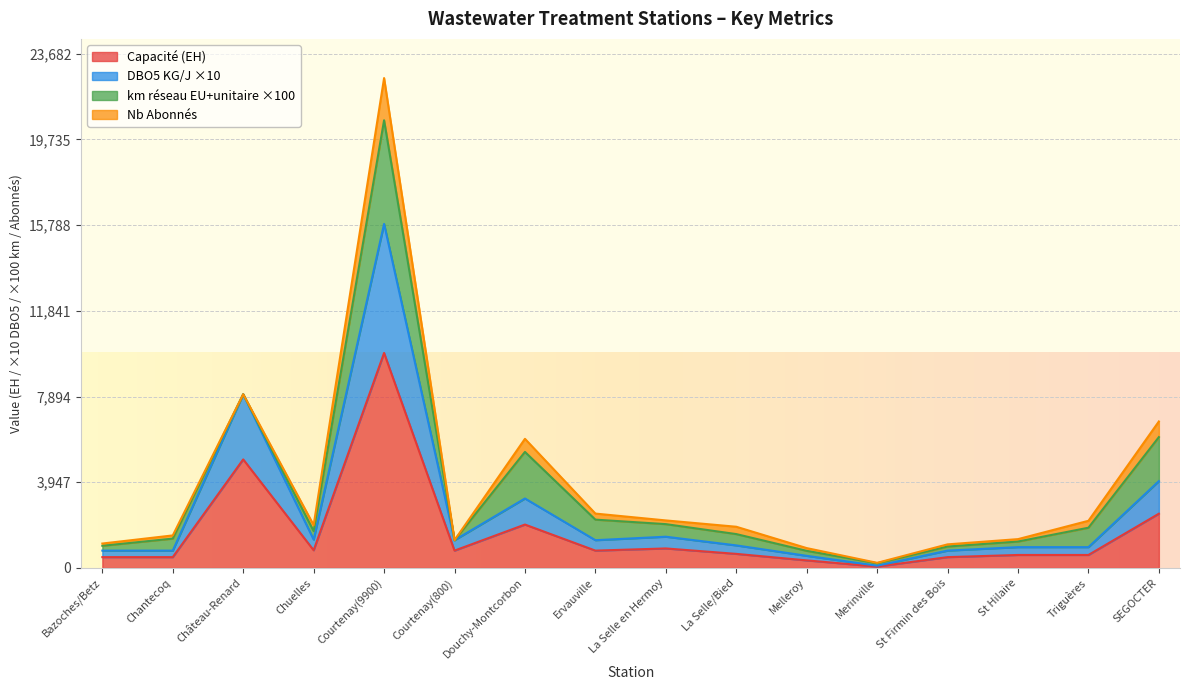

The value of Capacité (EH) at Courtenay(9900) is 4536.9. True or false?

False